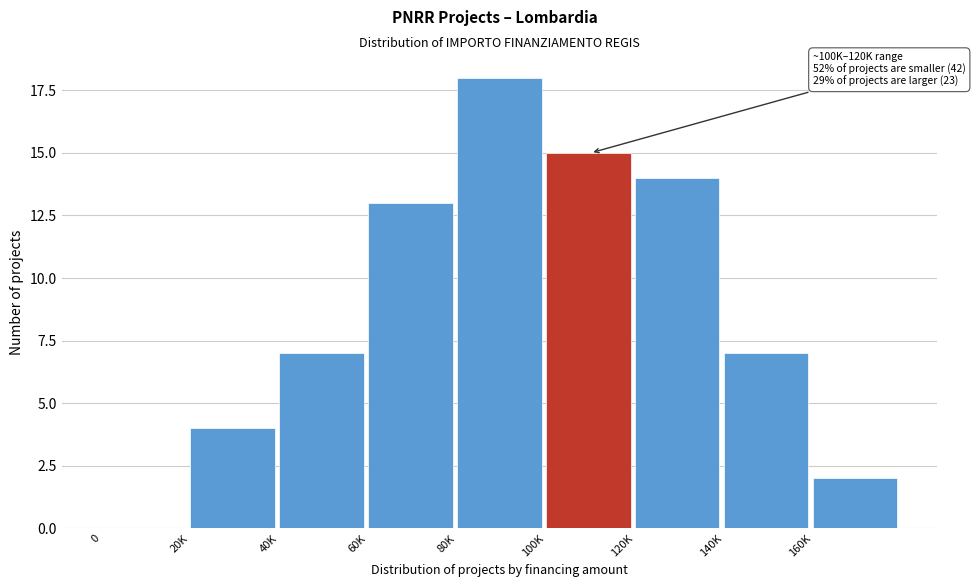

Reading left to right, transcribe all the data shown in this chart.

0=0	20K=4	40K=7	60K=13	80K=18	100K=15	120K=14	140K=7	160K=2